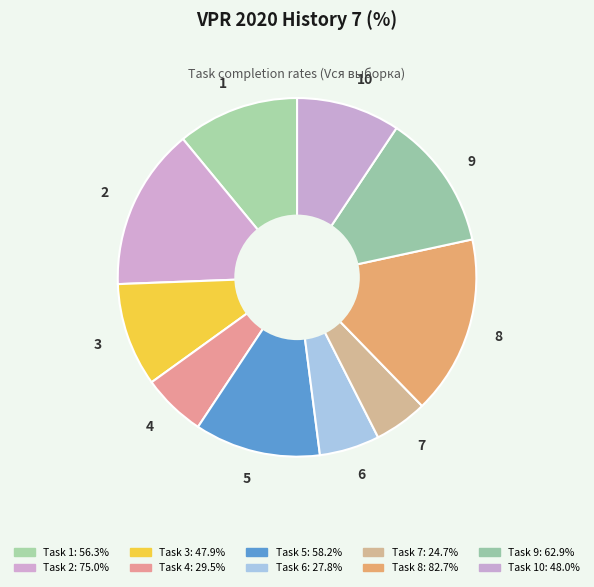

Does 1 represent more than half of the total?

No